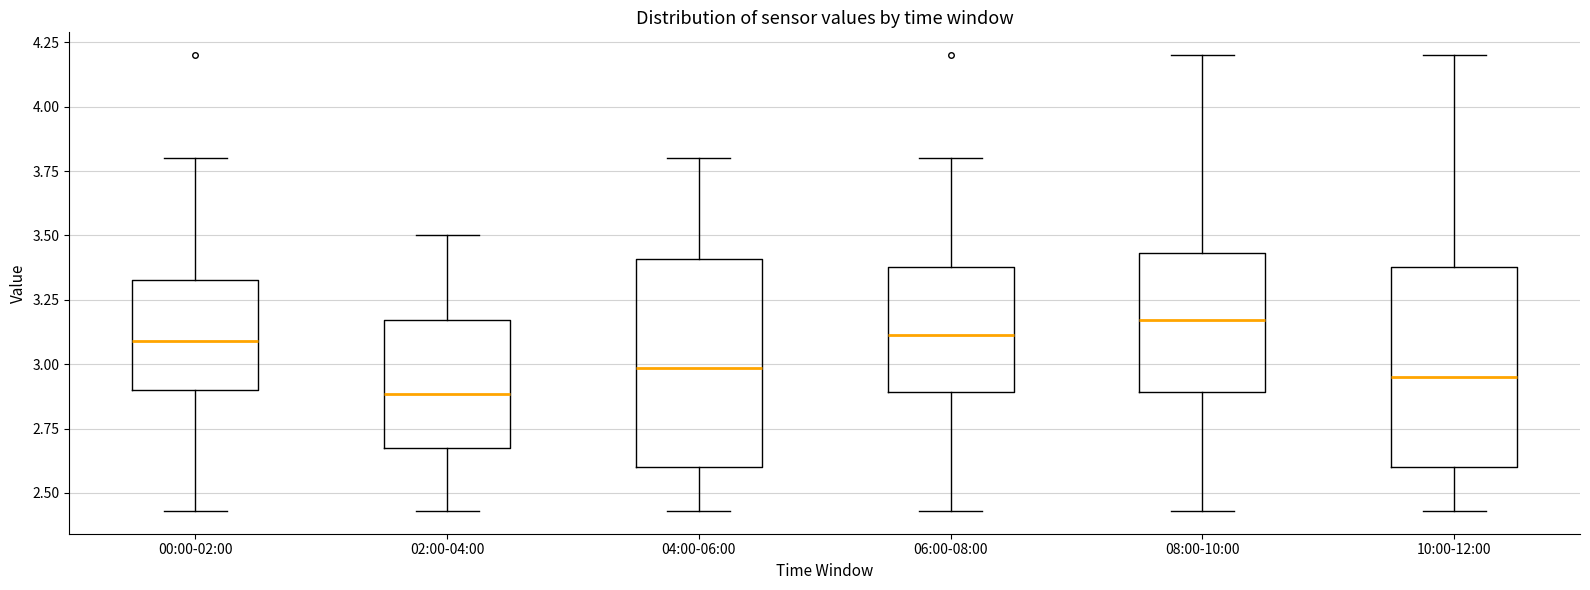

Reading left to right, transcribe this box plot: for each box, give where its median line is, the range the box spans, and where its two whiskers end, as read against the y-axis. The values are not printed on the chart, so give them approximately, as read against the axis.

00:00-02:00: median 3.10, box 2.90 to 3.35, whiskers 2.45 to 3.80
02:00-04:00: median 2.90, box 2.70 to 3.15, whiskers 2.45 to 3.50
04:00-06:00: median 3.00, box 2.60 to 3.40, whiskers 2.45 to 3.80
06:00-08:00: median 3.10, box 2.90 to 3.40, whiskers 2.45 to 3.80
08:00-10:00: median 3.15, box 2.90 to 3.45, whiskers 2.45 to 4.20
10:00-12:00: median 2.95, box 2.60 to 3.40, whiskers 2.45 to 4.20